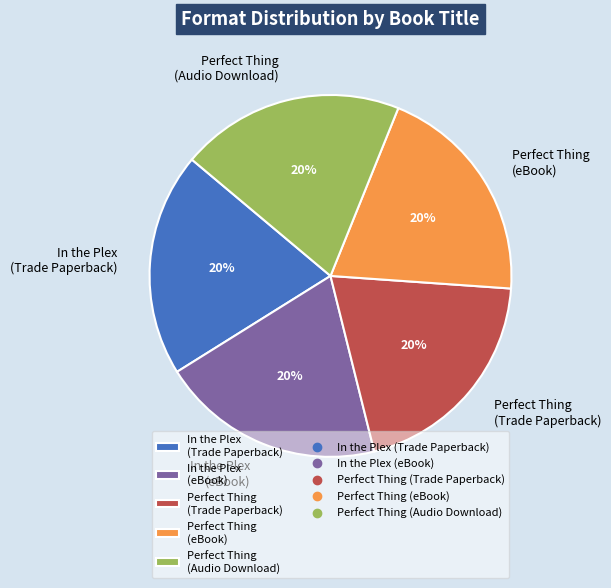

To the nearest percent, what portion does In the Plex (Trade Paperback) represent?

20%